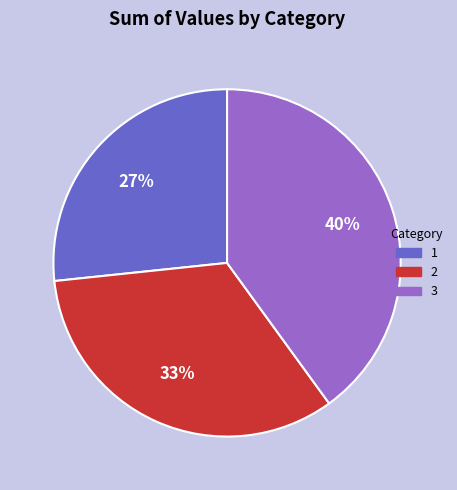

What percentage is the 3 slice, to the nearest percent?

40%